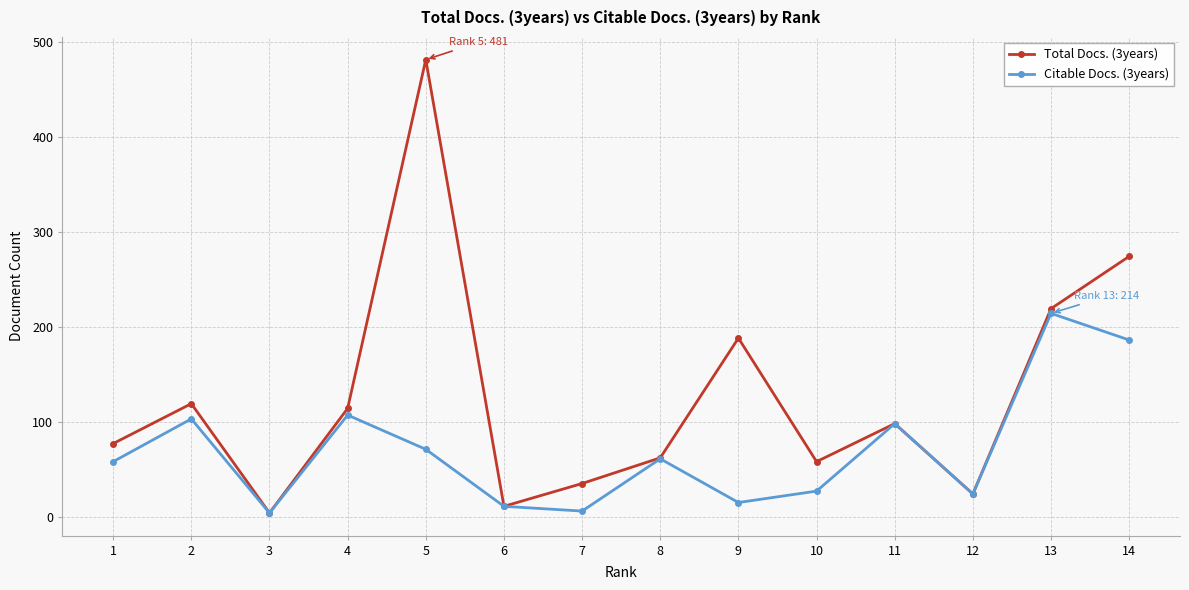

List the series in order of their peak value, lowest first.

Citable Docs. (3years), Total Docs. (3years)